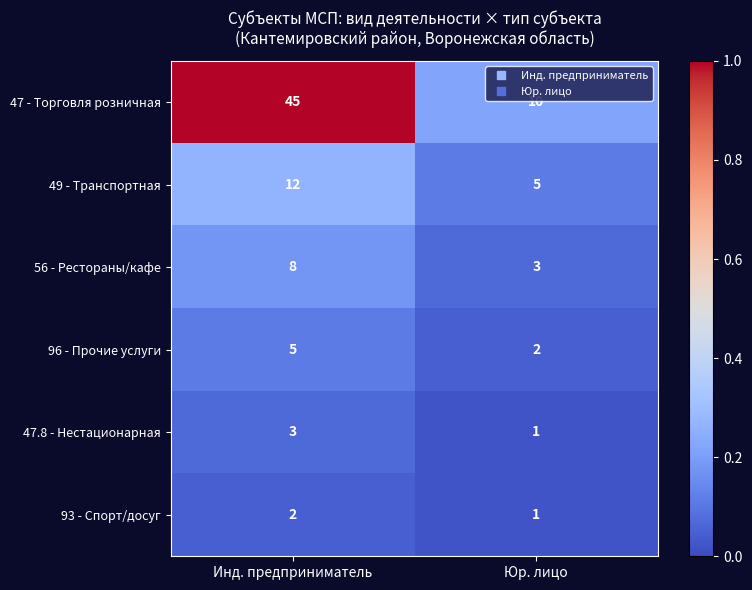

Which series has the largest total across all categories?

47 - Торговля розничная